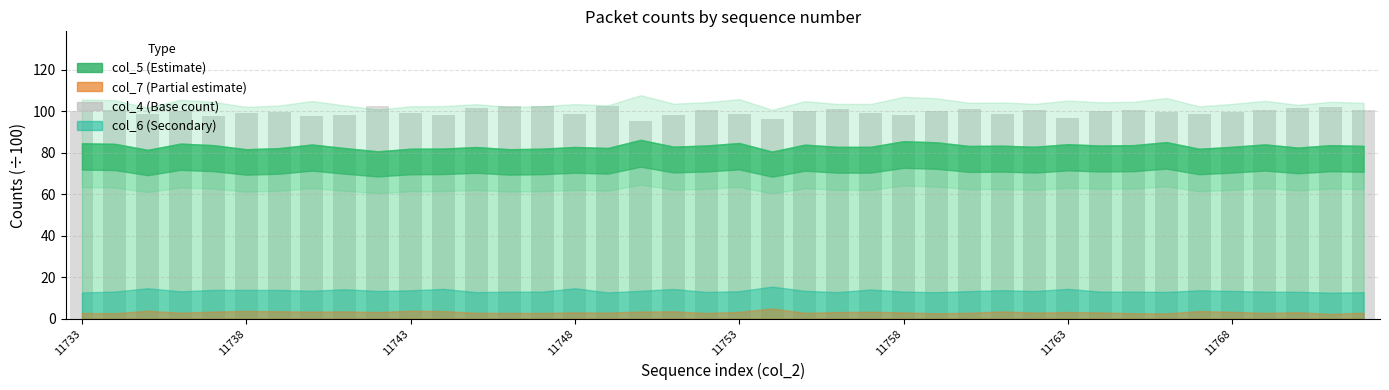

What is the difference between the maximum and minimum values?

7.2